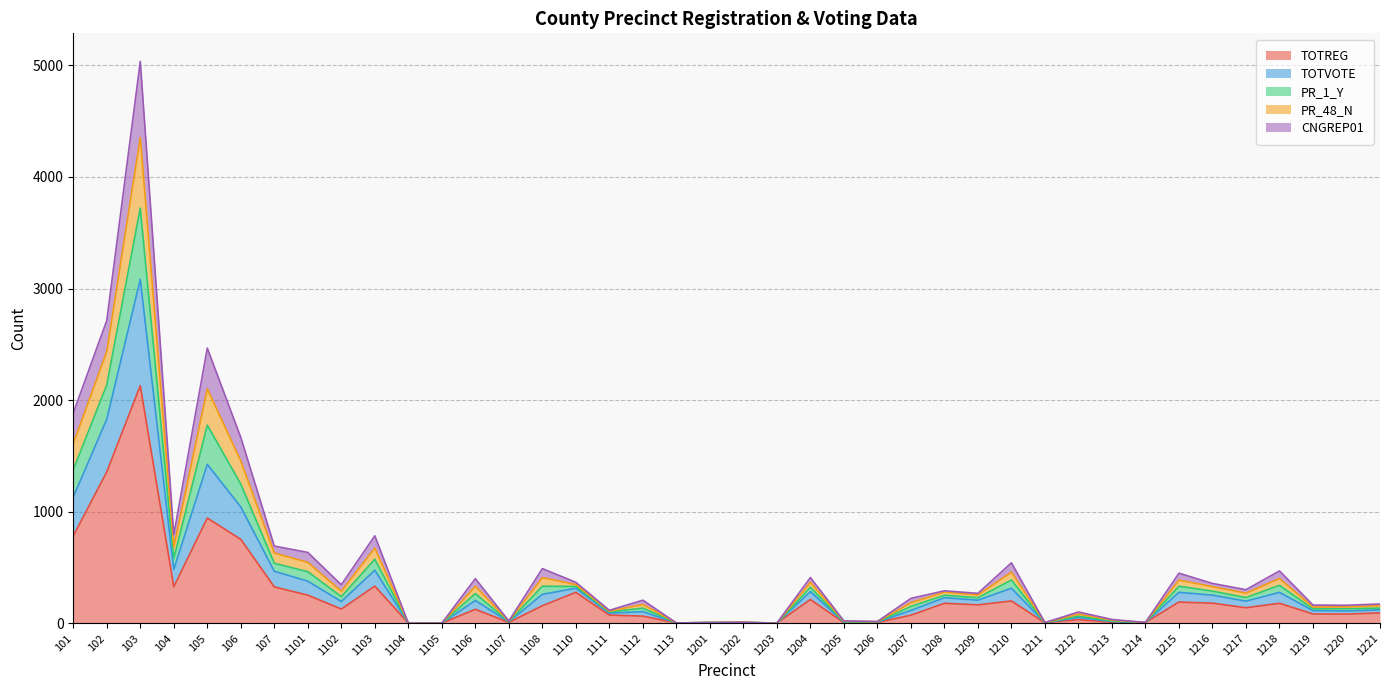

At which category does the chart reach its peak across all series?

103